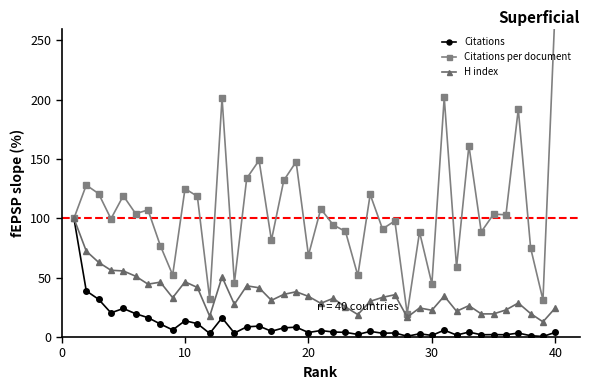

What is the value of the H index point at the 14th from the left?

27.6